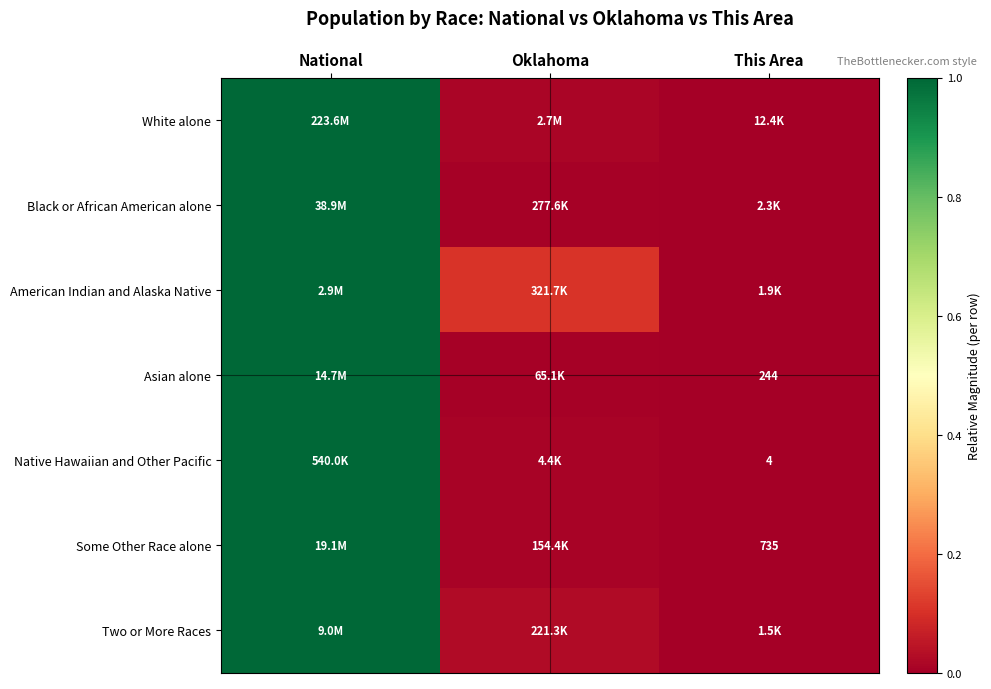

What is the difference between the American Indian and Alaska Native values at Oklahoma and National?

0.9